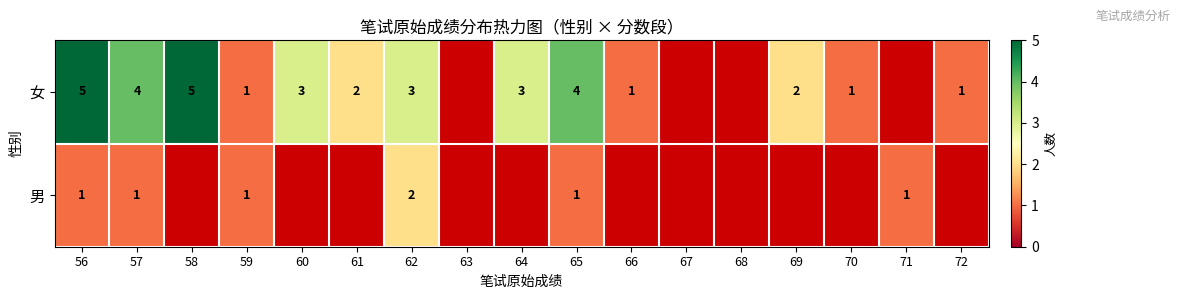

Count the number of data series in this chart.

2